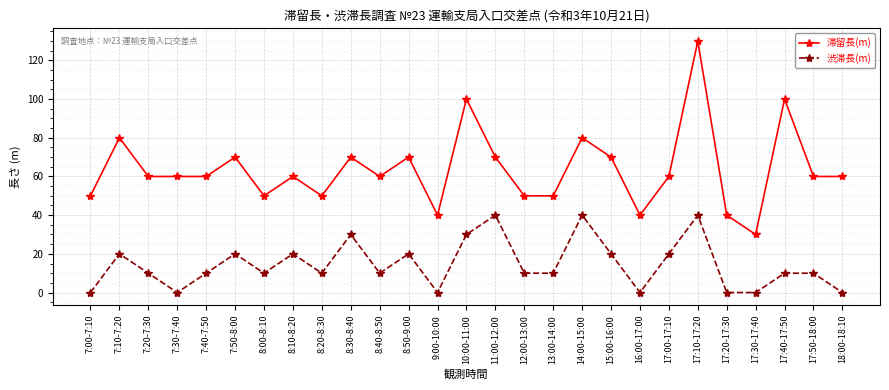

True or false: 渋滞長(m) and 滞留長(m) intersect in this chart.

False